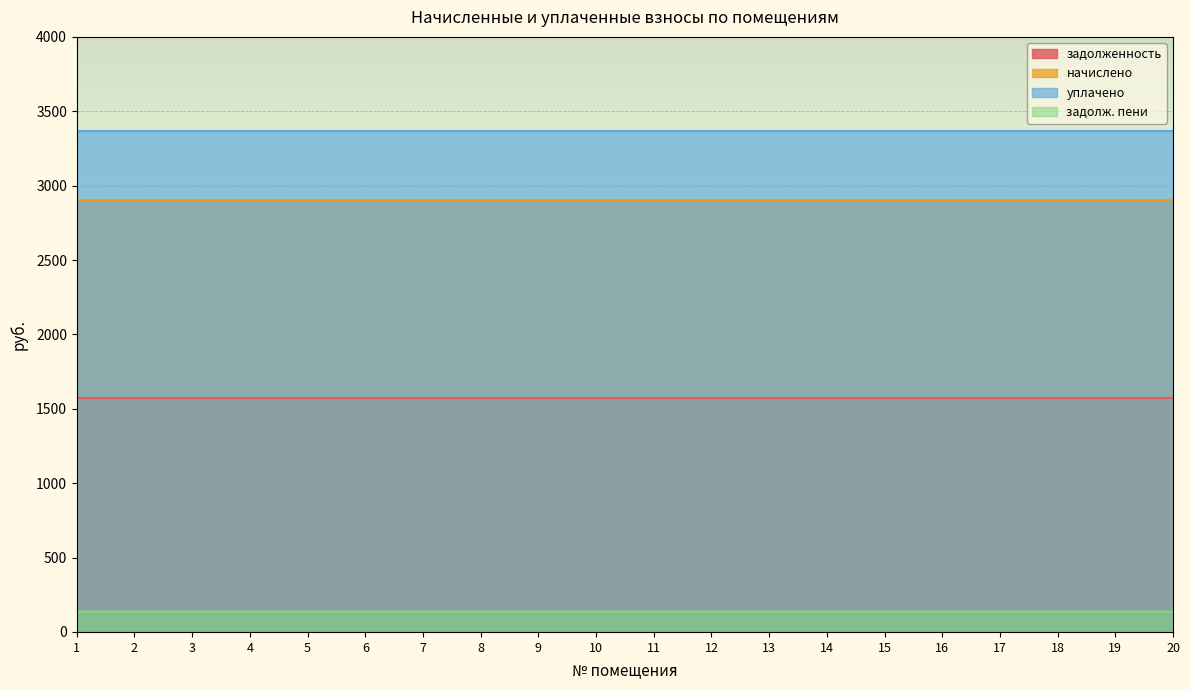

Which series has the widest spread of values?

задолж. пени